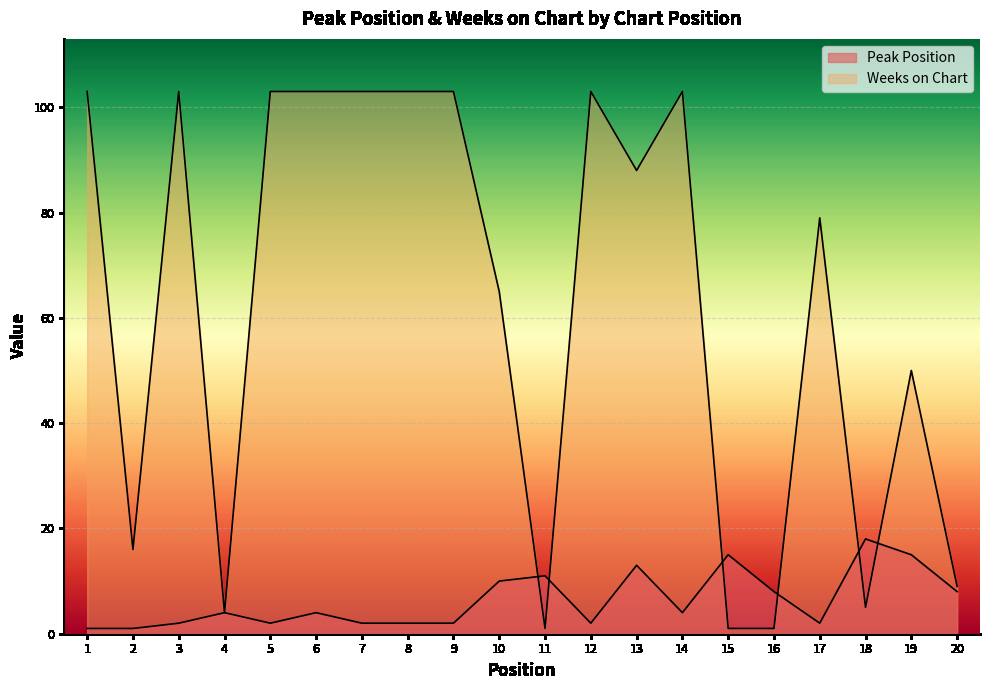

What is the minimum value shown in the chart?

1